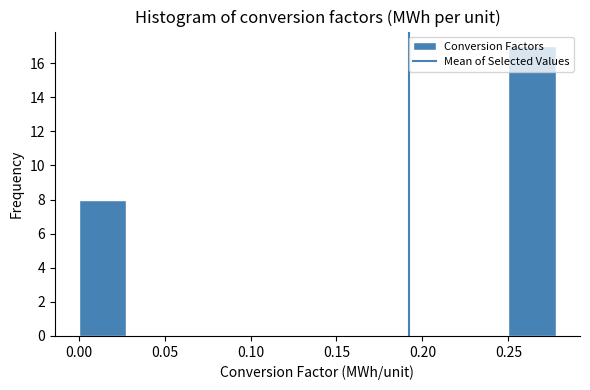

Over which range of the x-axis is the bar tallest?

0.250 to 0.280